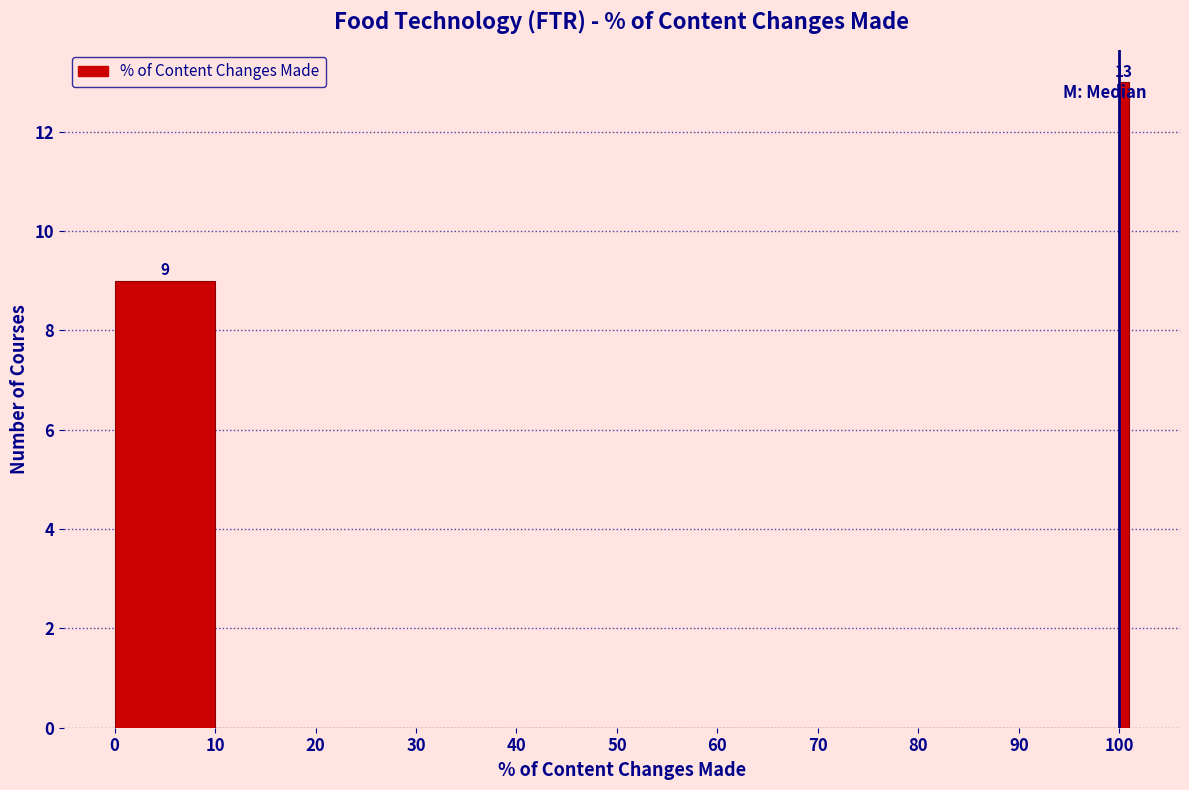

Read against the x-axis, roughly where is the centre of the tallest bar?

101